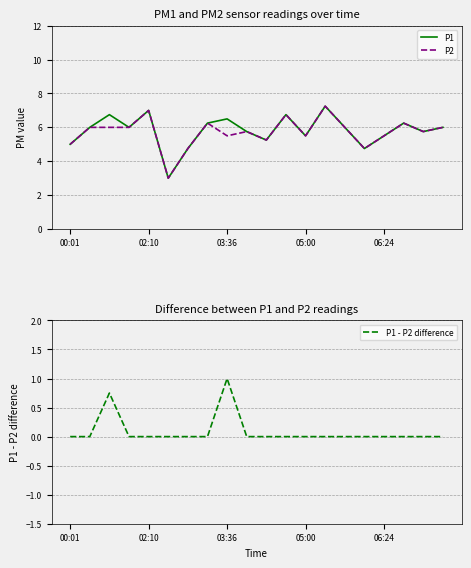

True or false: P1 - P2 difference and P2 cross at least once.

False